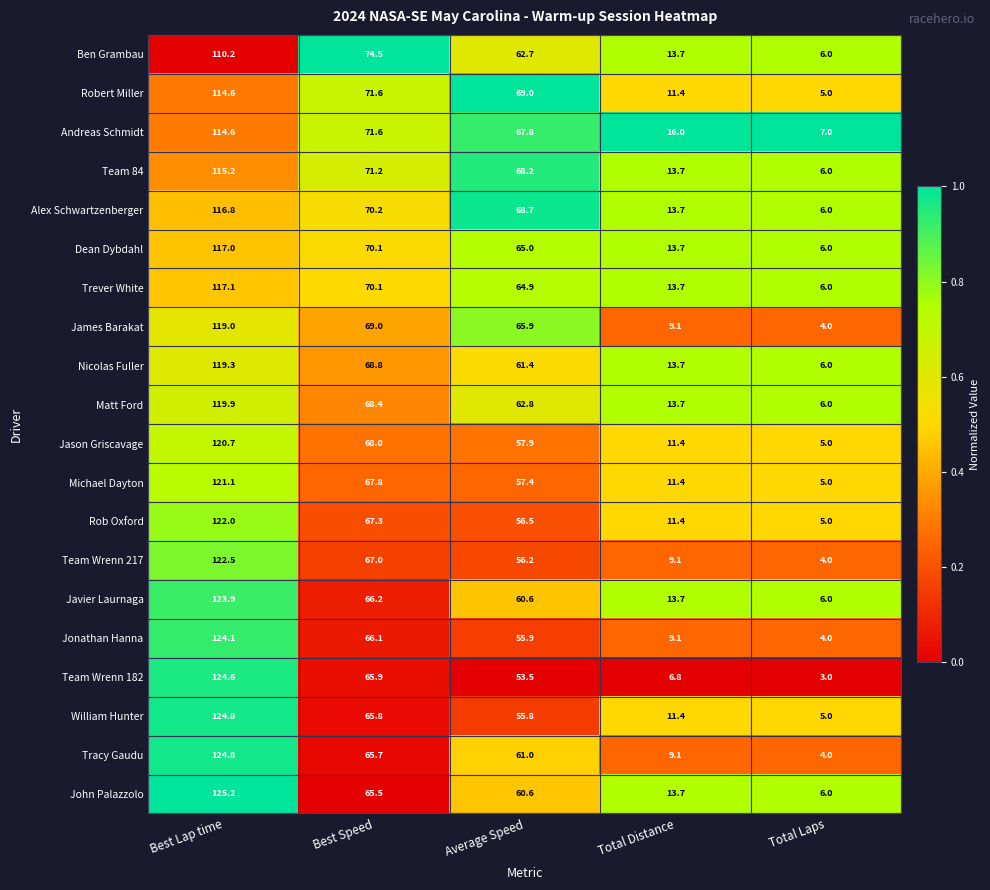

Which label corresponds to the largest value in the chart?

Best Lap time